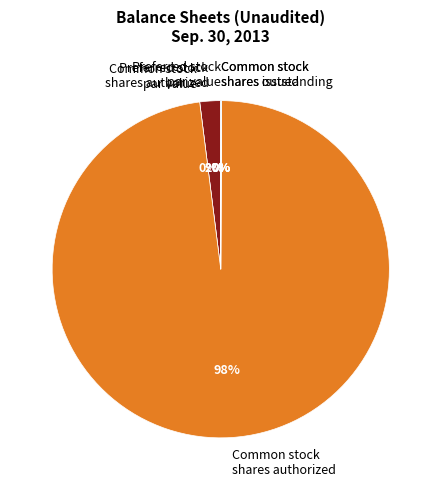

Is there any slice that represents more than half of the pie?

Yes